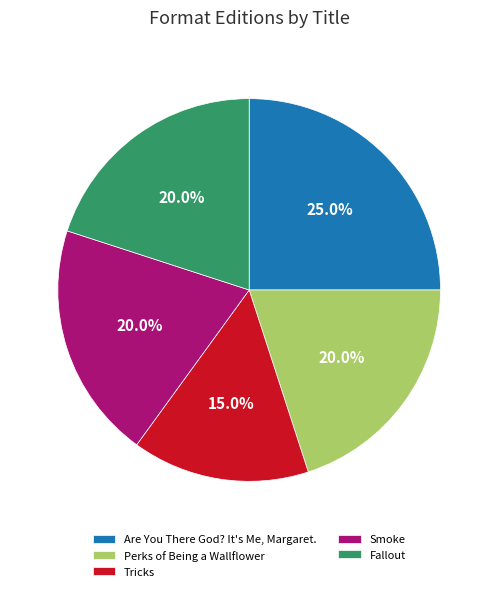

To the nearest percent, what is the combined percentage of Tricks and Are You There God? It's Me, Margaret.?

40%